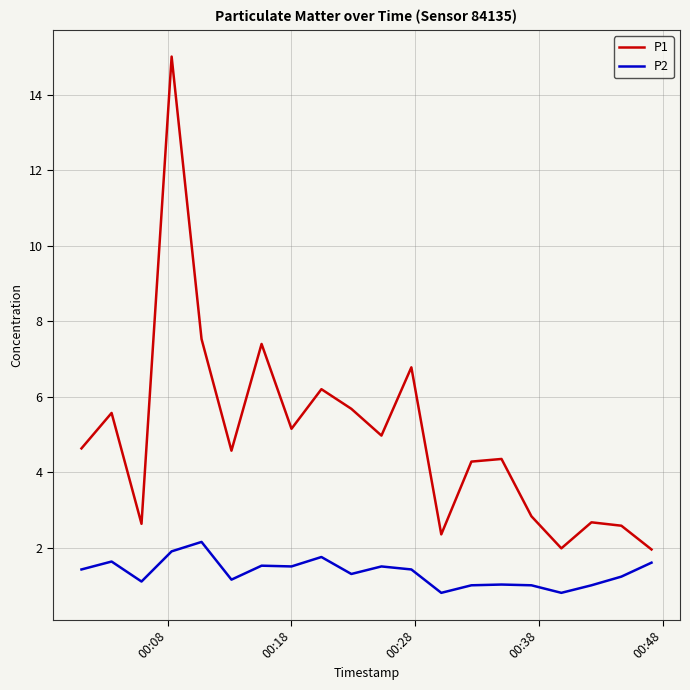

What is the difference between the maximum and minimum values in the P1 series?

13.1